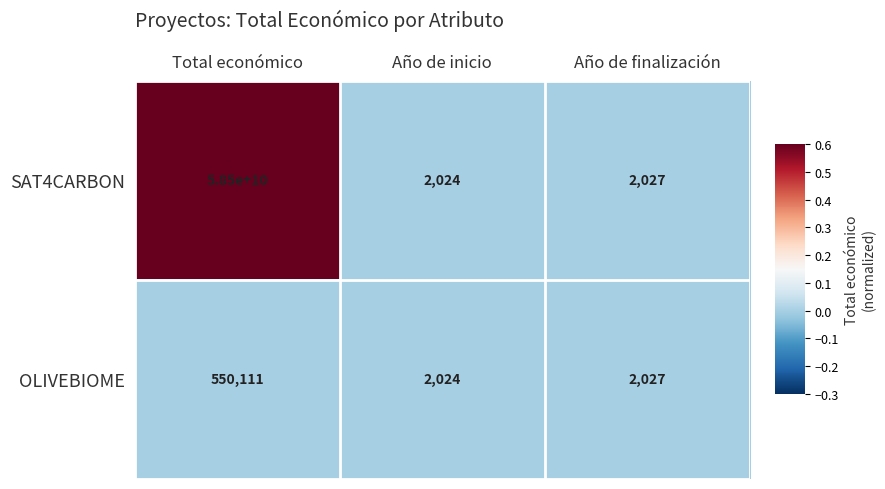

List the series in order of their overall mean, lowest first.

OLIVEBIOME, SAT4CARBON